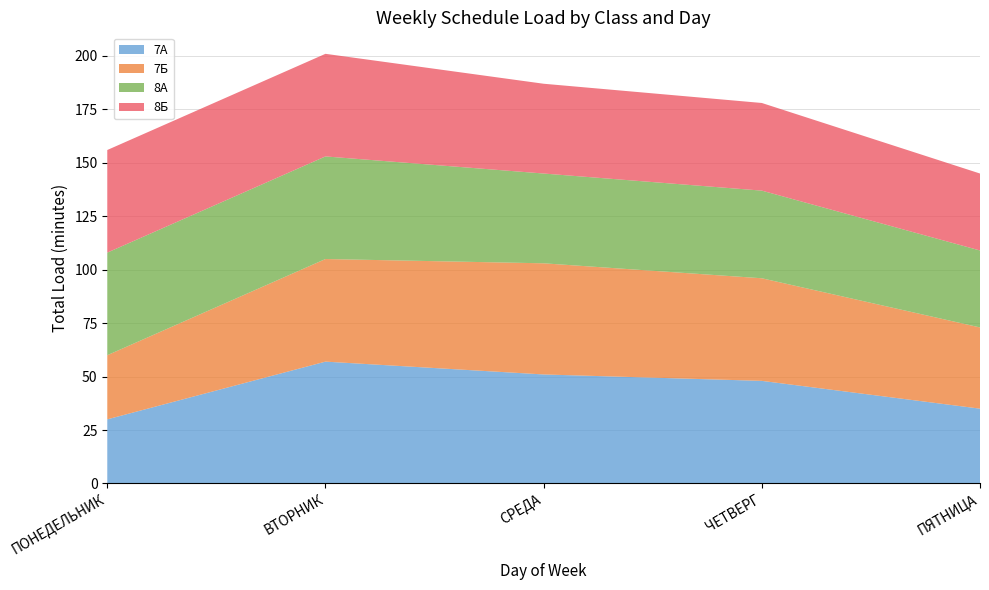

Does the chart have visible grid lines?

Yes